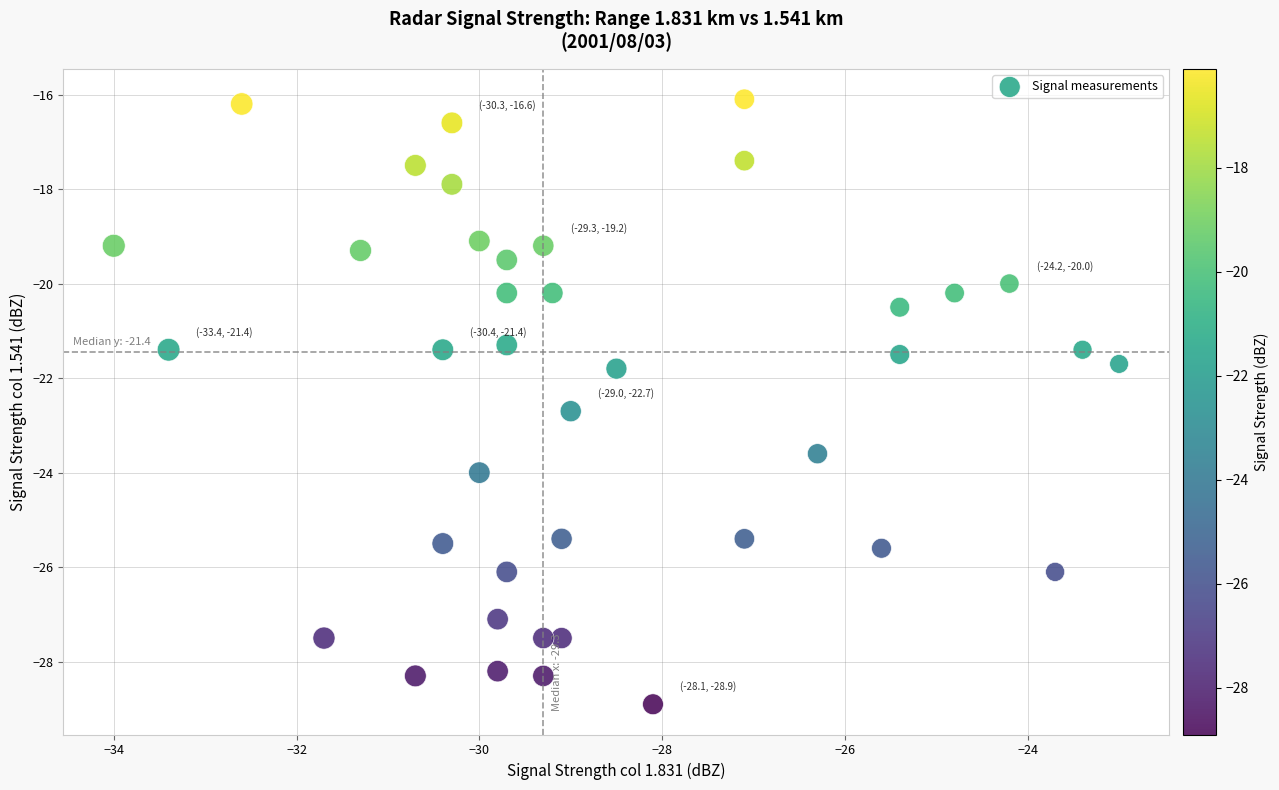

What is the range of Y values (max minus min)?

12.8